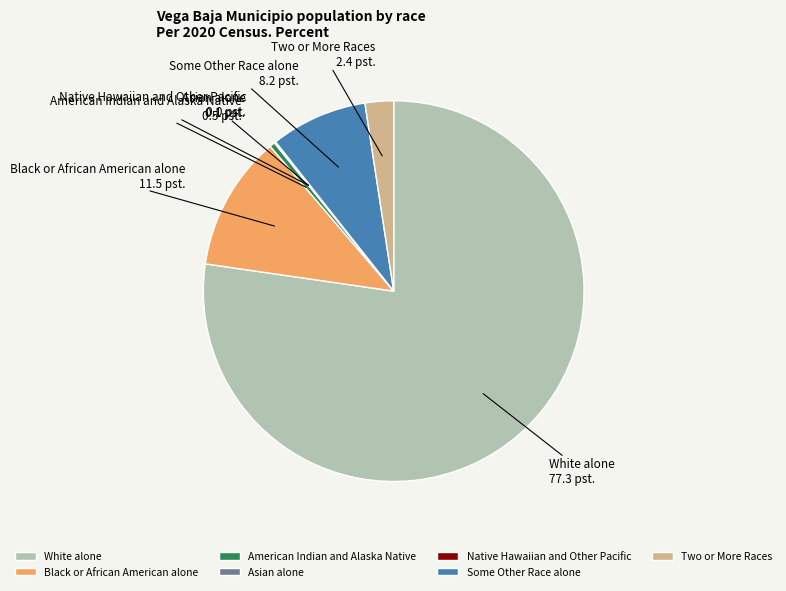

Do Some Other Race alone and Black or African American alone together represent more than half of the pie?

No